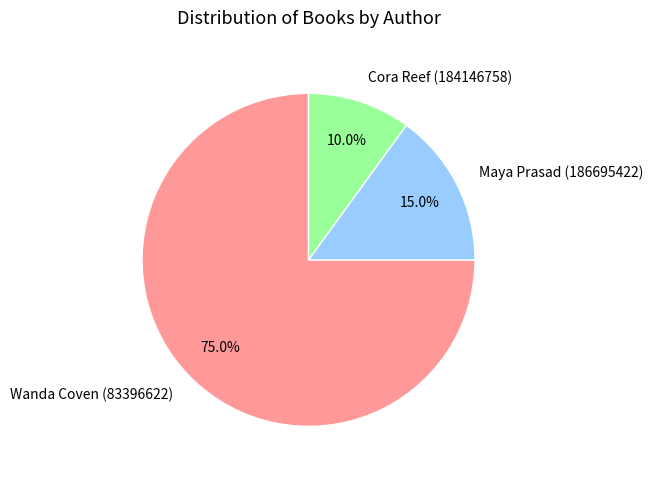

Is it true that Cora Reef (184146758) is 2% of the pie?

False